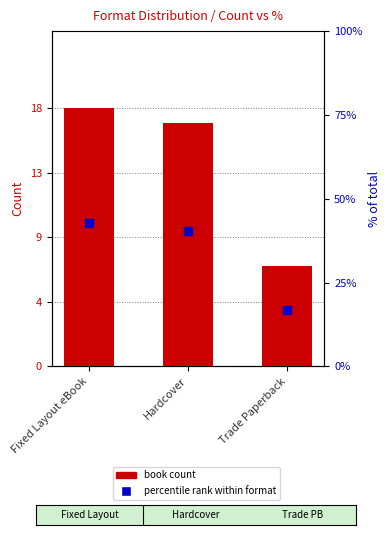

At which label does percentile rank within format first exceed 40?

Fixed Layout eBook